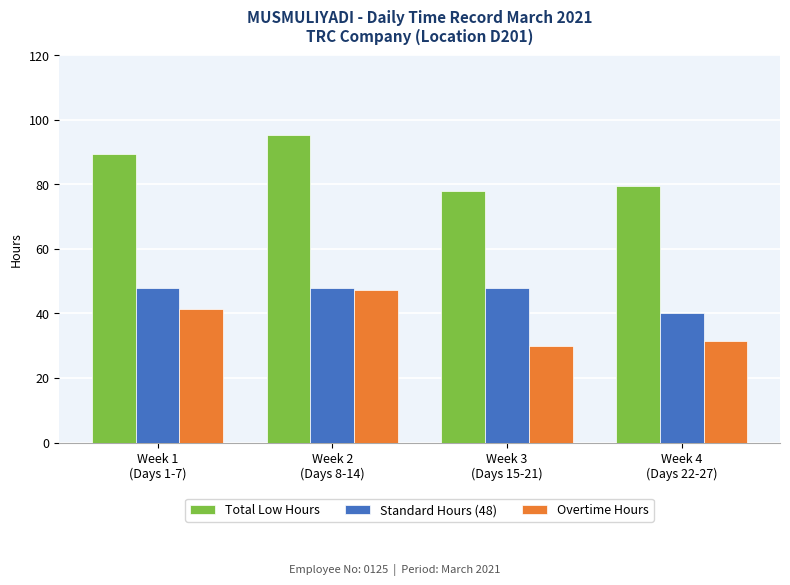

How many bars are there in total?

12